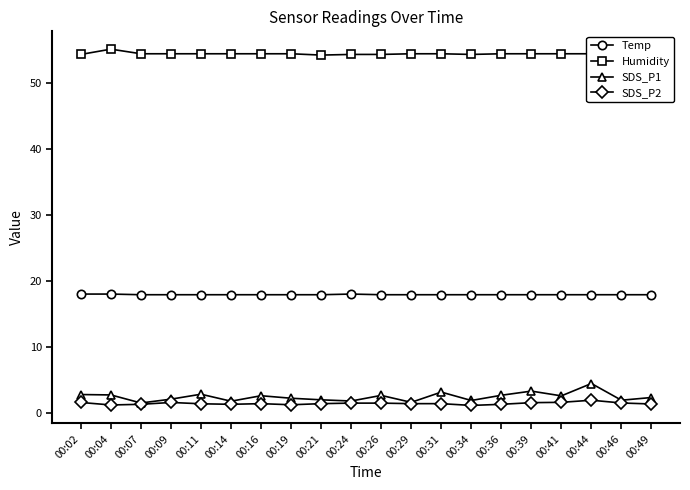

Read the Humidity value at 00:07.

54.4